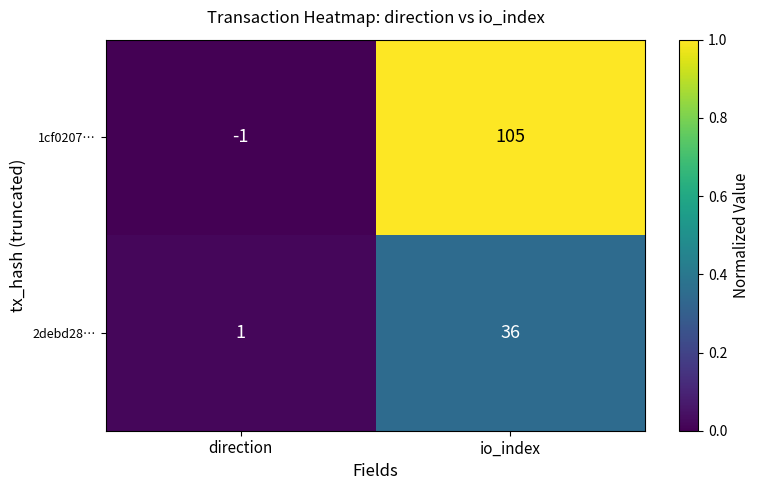

List the series in order of their peak value, lowest first.

2debd28…, 1cf0207…